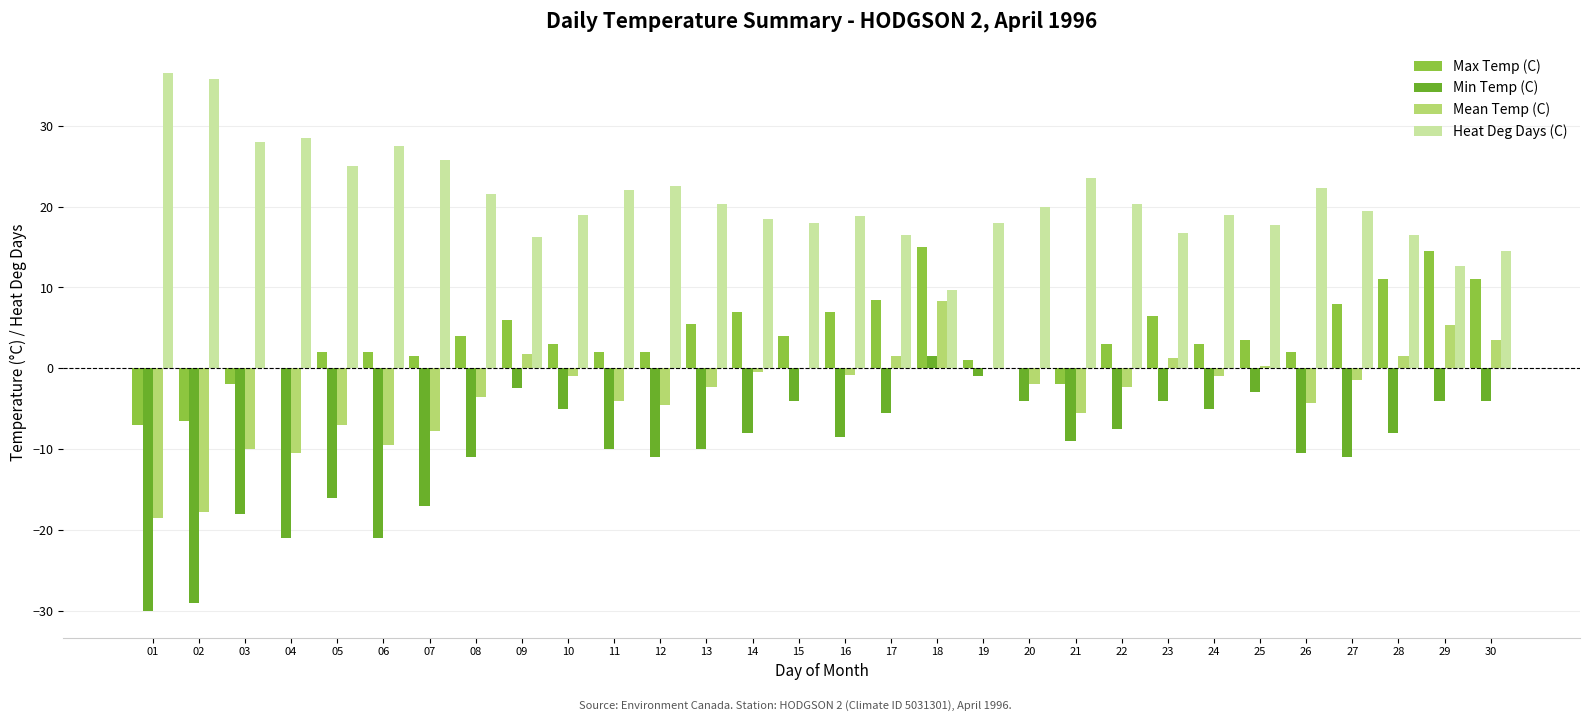

The value of Heat Deg Days (C) at 05 is 25.0. True or false?

True